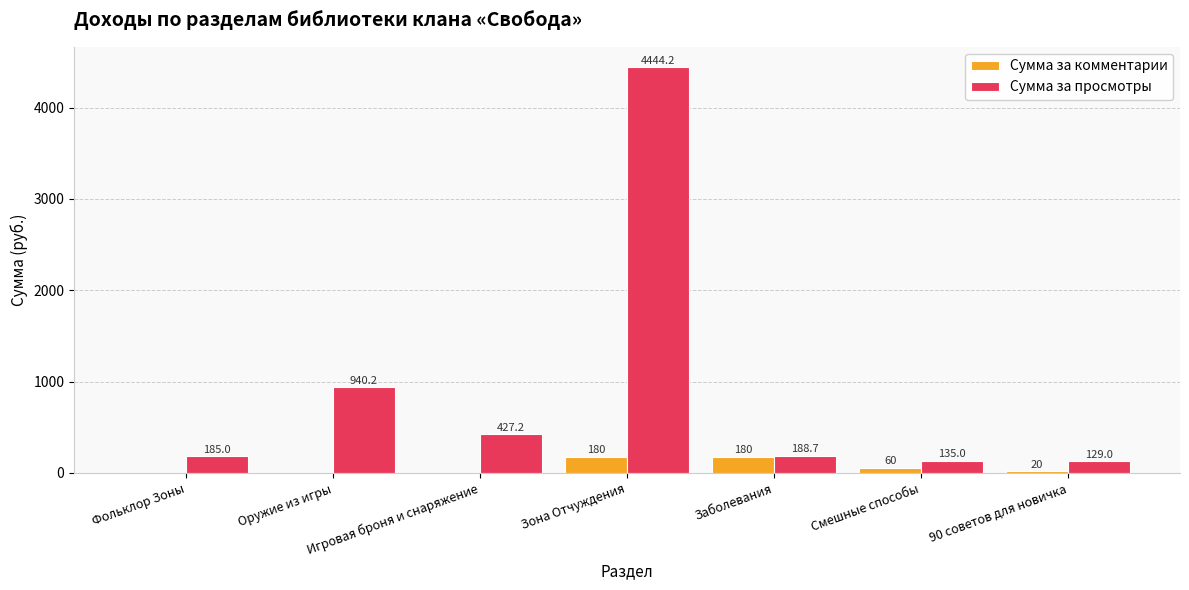

Does the chart contain stacked bars?

No